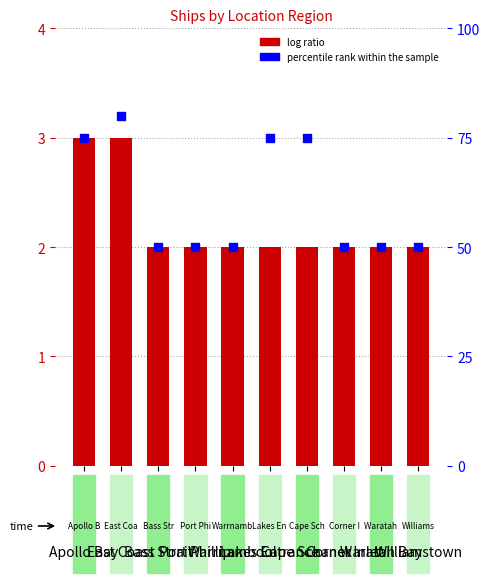

What is the total value across all series at Apollo Bay?

78